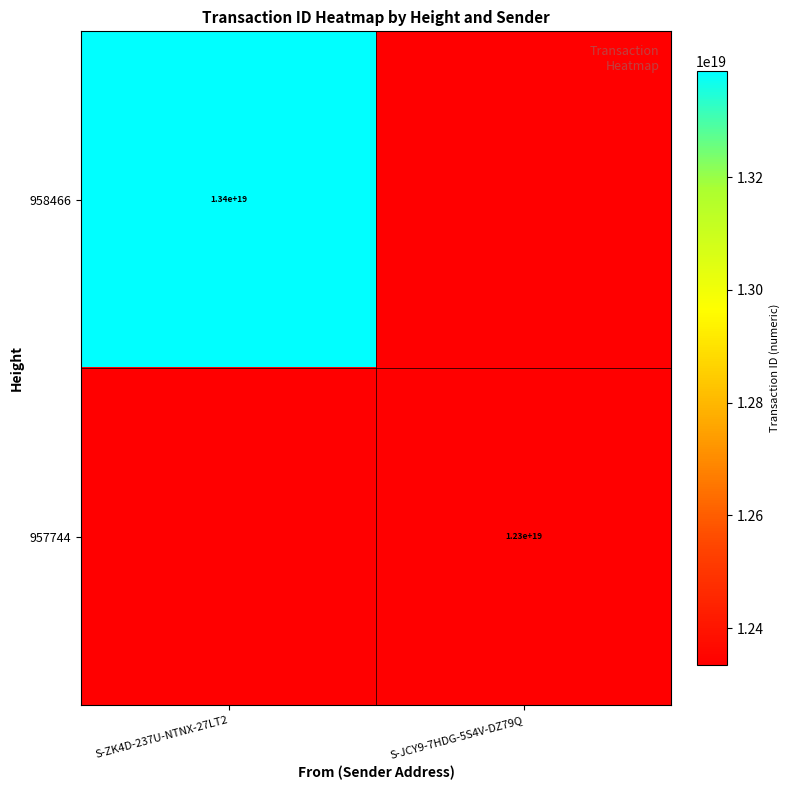

The 958466 series shows 6721970010139917312 at S-ZK4D-237U-NTNX-27LT2. True or false?

False